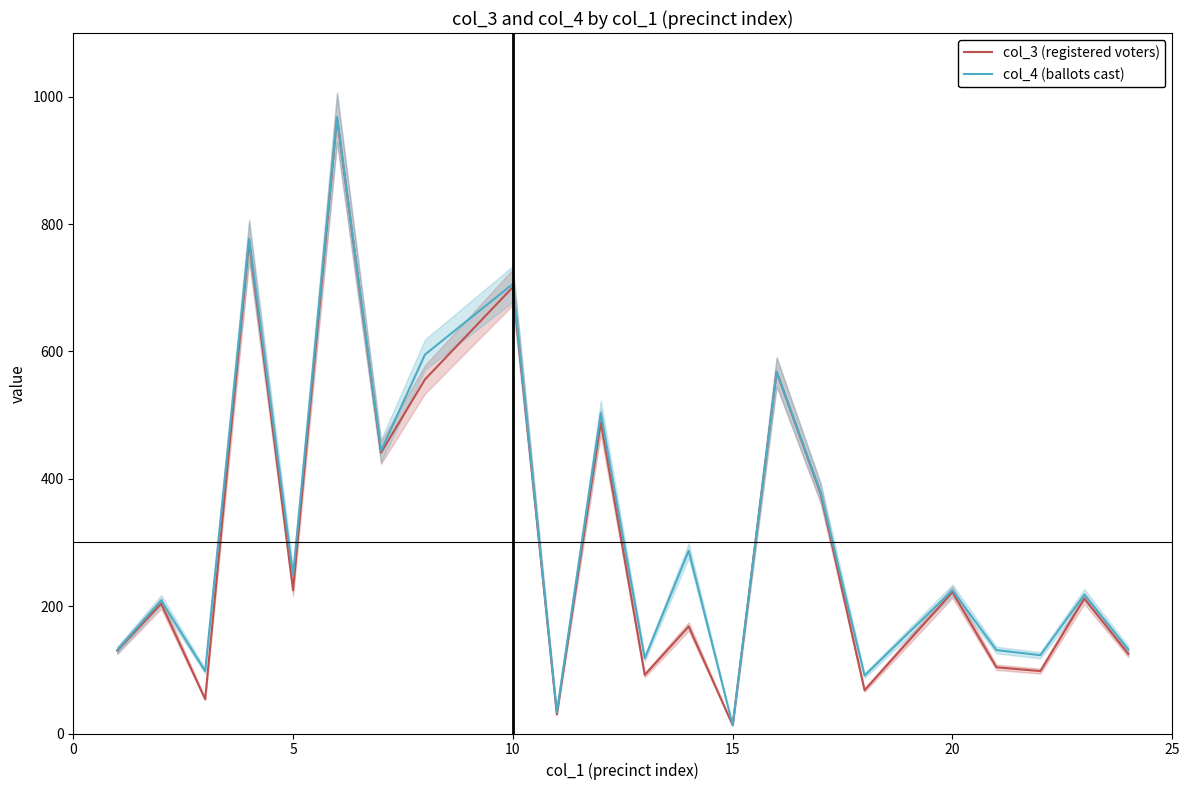

What are all the series names shown in the legend?

col_3 (registered voters), col_4 (ballots cast)